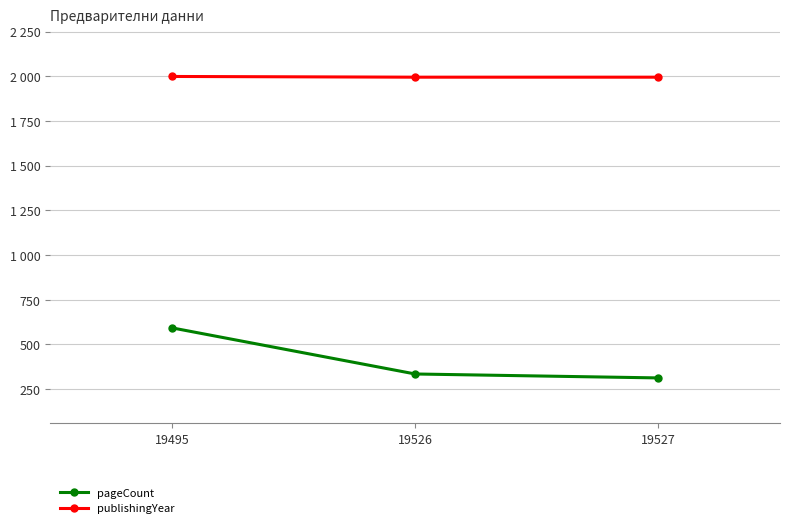

Is the value of publishingYear at 19495 greater than the value of pageCount at 19526?

Yes